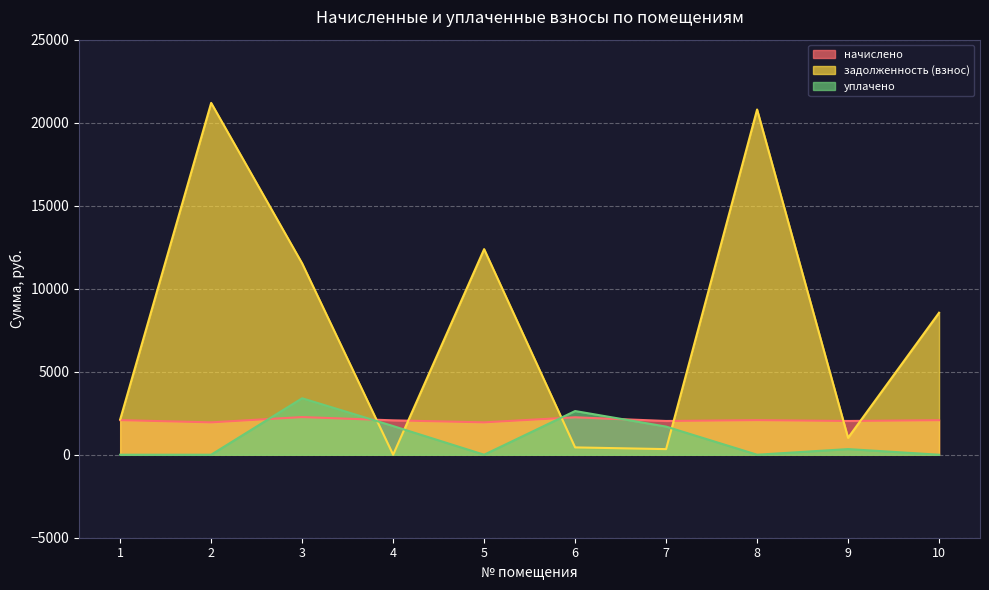

How many interior local peaks does the начислено series have?

3